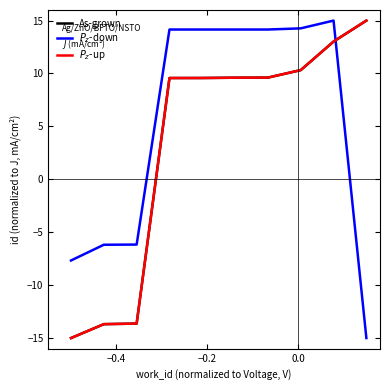

Does the chart display data point markers on the line(s)?

No